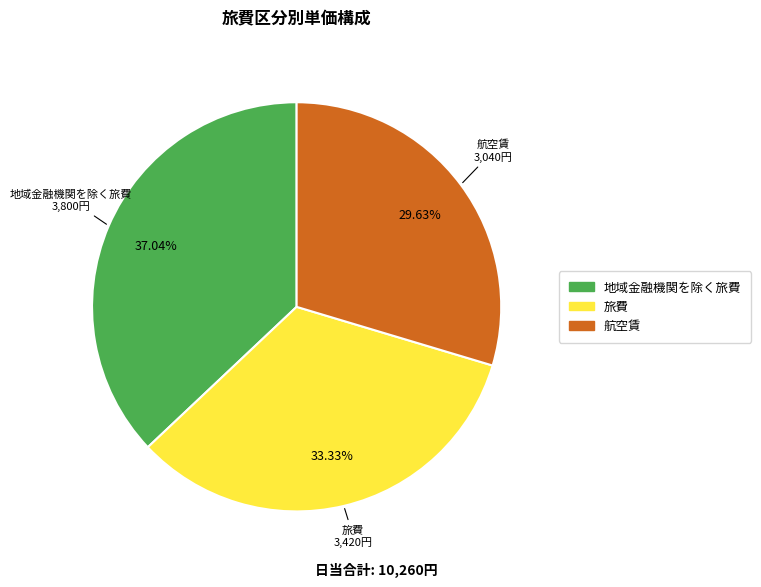

Rank the categories by value from highest to lowest.

地域金融機関を除く旅費, 旅費, 航空賃